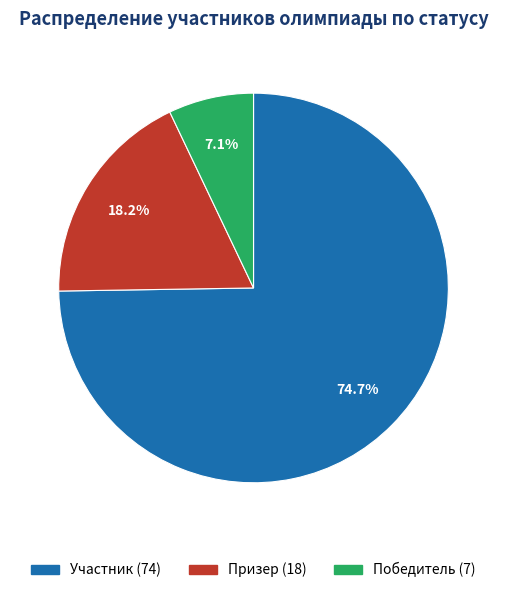

What portion of the pie excludes Победитель?

92.9%